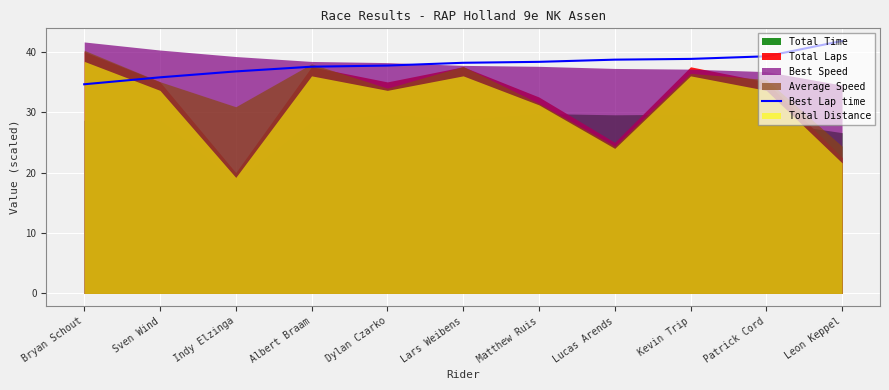

At which category does the chart reach its peak across all series?

Leon Keppel